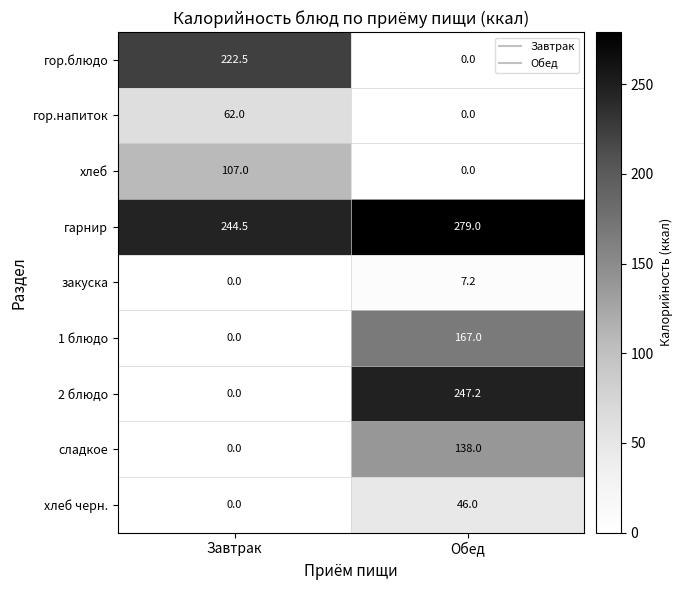

What is the average value of the 2 блюдо series?

123.6